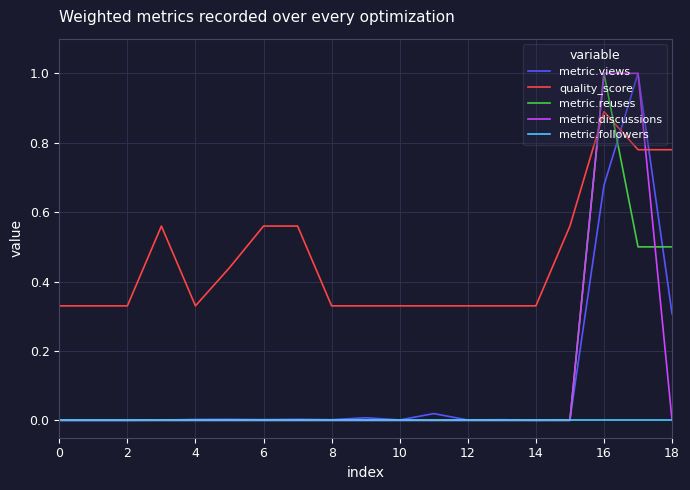

Which series ends up on top after the final intersection of quality_score and metric.reuses?

quality_score